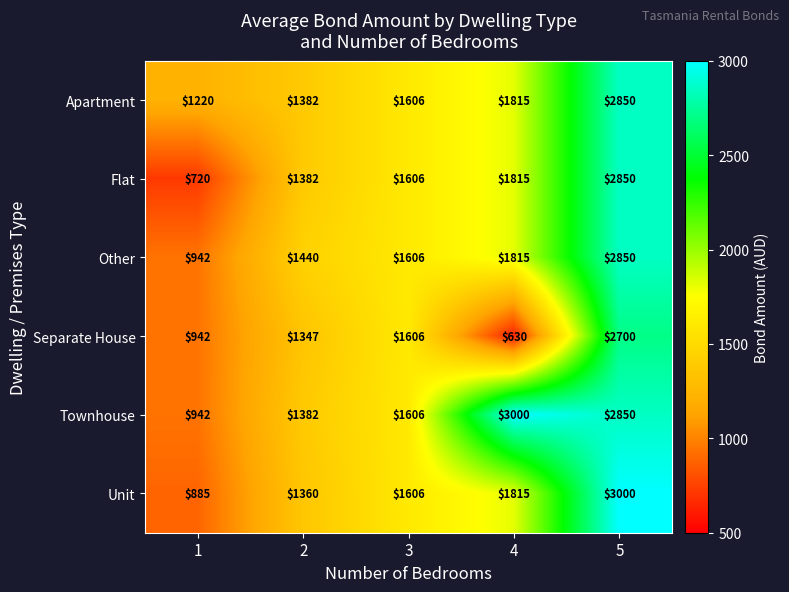

What is the sum of all Flat values?

8373